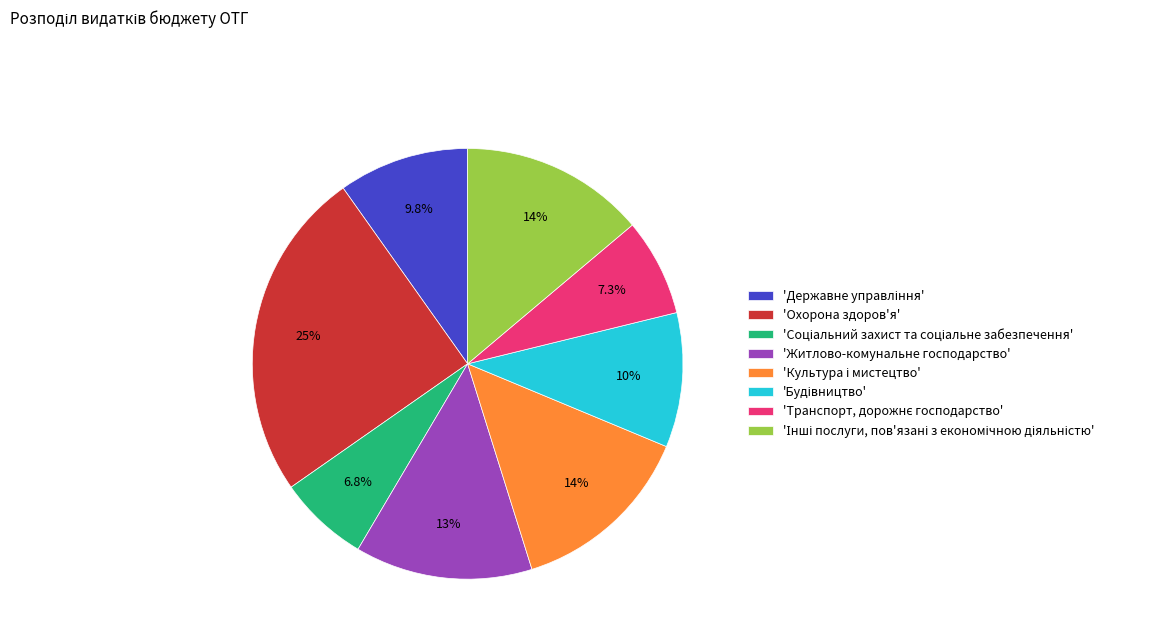

To the nearest percent, what is the average slice percentage?

12%